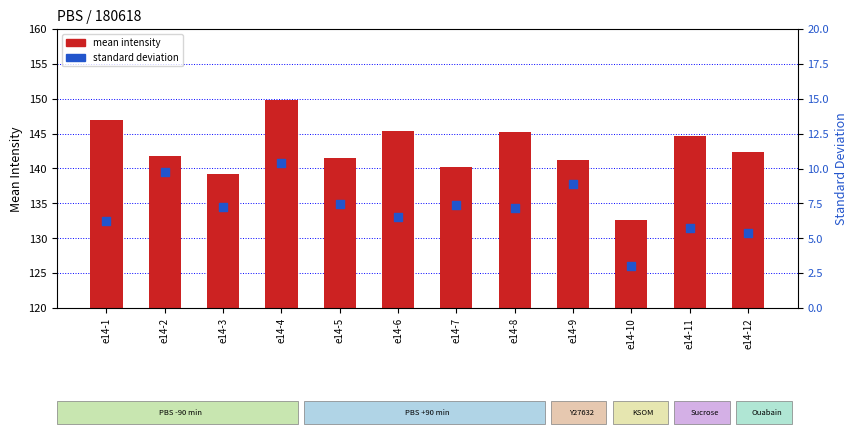

What are all the series names shown in the legend?

mean intensity, standard deviation